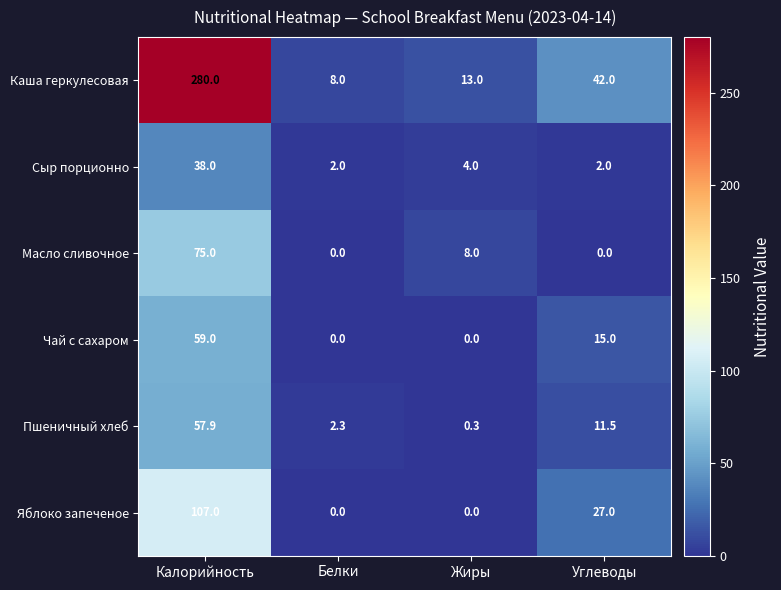

Reading right to left, transcribe all the data shown in this chart.

Каша геркулесовая: 42.0	13.0	8.0	280.0
Сыр порционно: 2.0	4.0	2.0	38.0
Масло сливочное: 0.0	8.0	0.0	75.0
Чай с сахаром: 15.0	0.0	0.0	59.0
Пшеничный хлеб: 11.5	0.3	2.3	57.9
Яблоко запеченое: 27.0	0.0	0.0	107.0